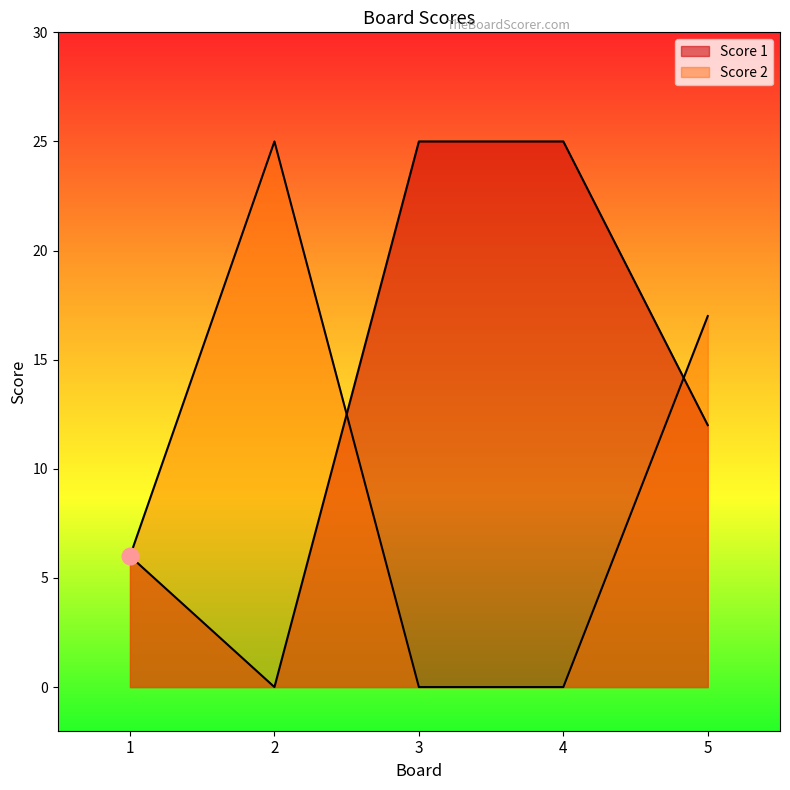

Rank the series by their average value, from highest to lowest.

Score 1, Score 2